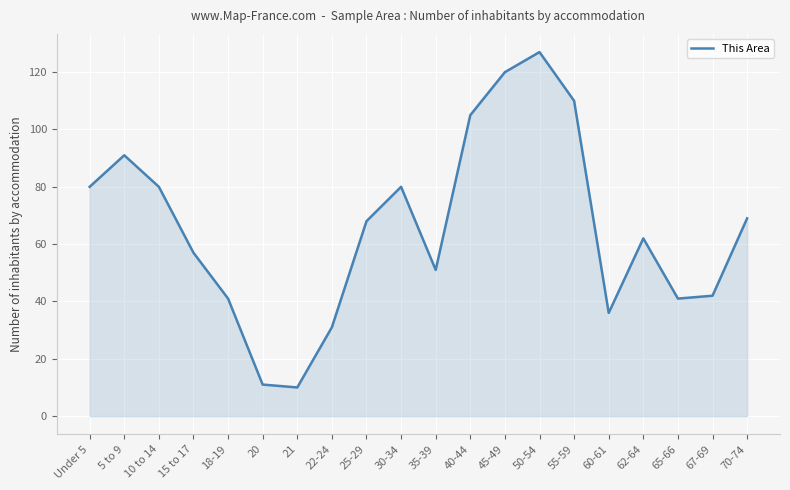

The chart shows a value of 10 at 65-66. True or false?

False